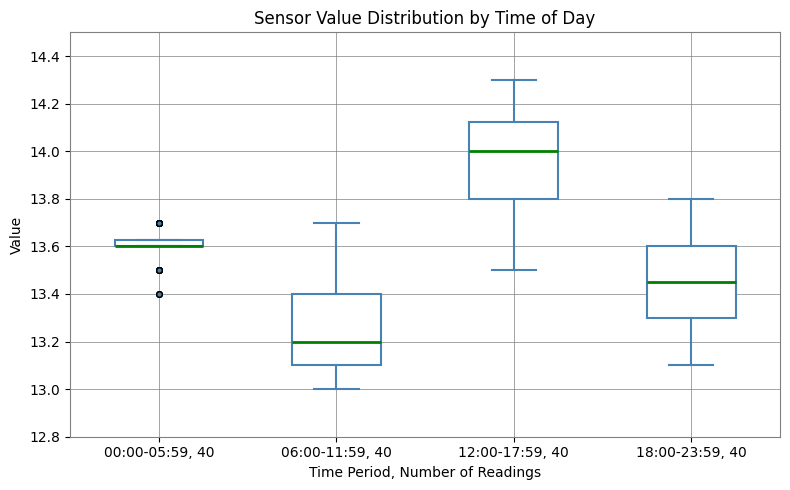

Comparing the boxes themselves (not the whiskers), which one is the tallest?

12:00-17:59, 40